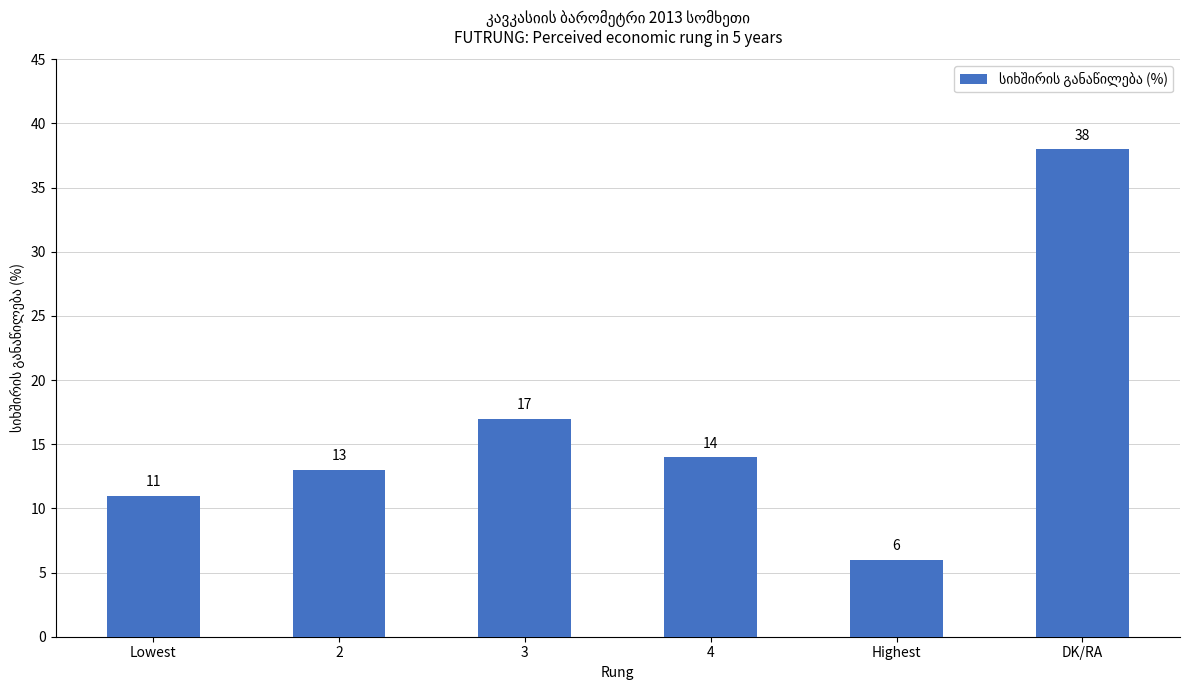

What position from the left is 3?

3